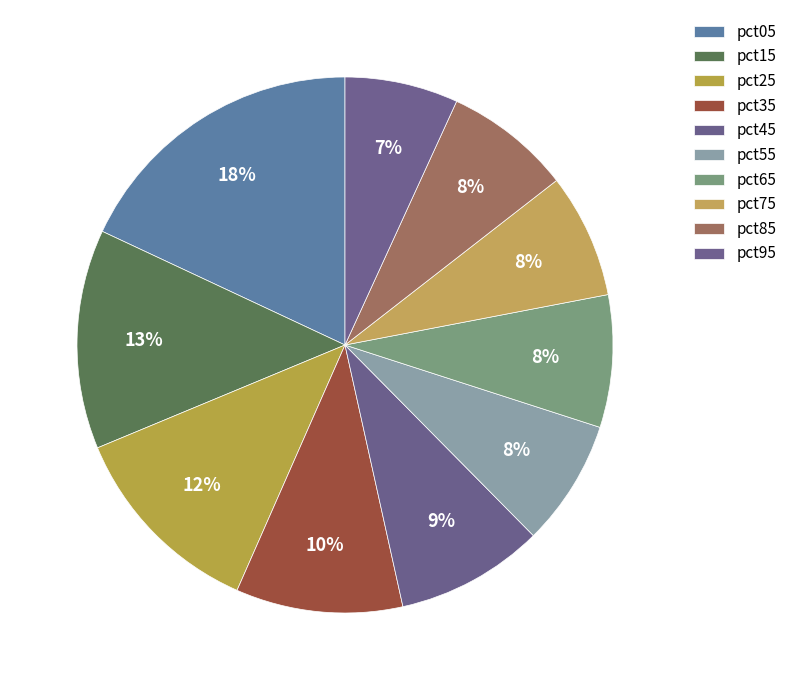

How many segments does this pie chart have?

10